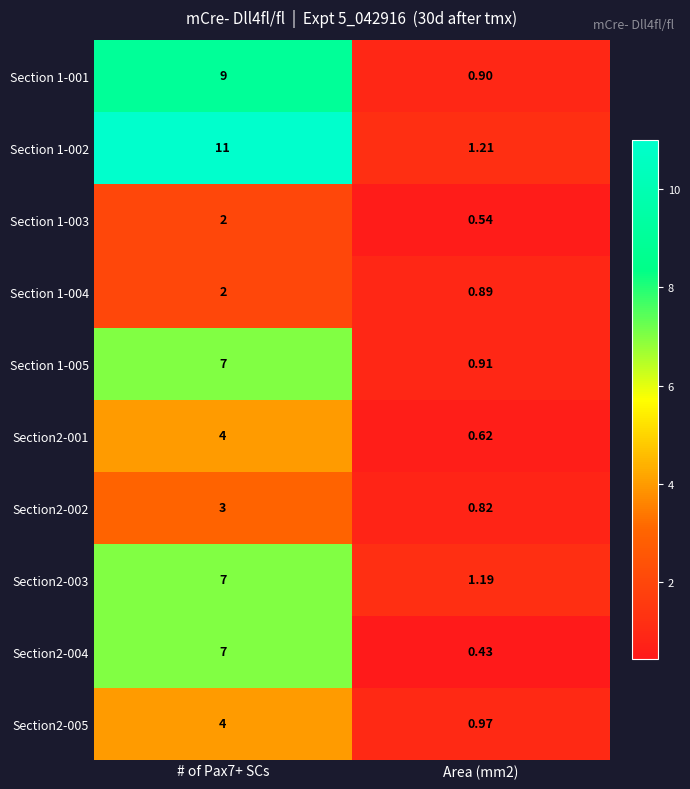

At Area (mm2), list the series in order from smallest to largest.

Section2-004, Section 1-003, Section2-001, Section2-002, Section 1-004, Section 1-001, Section 1-005, Section2-005, Section2-003, Section 1-002